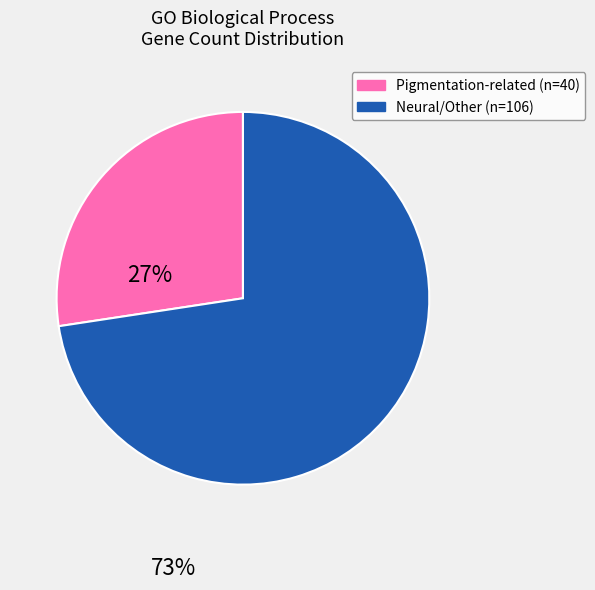

How many segments does this pie chart have?

2